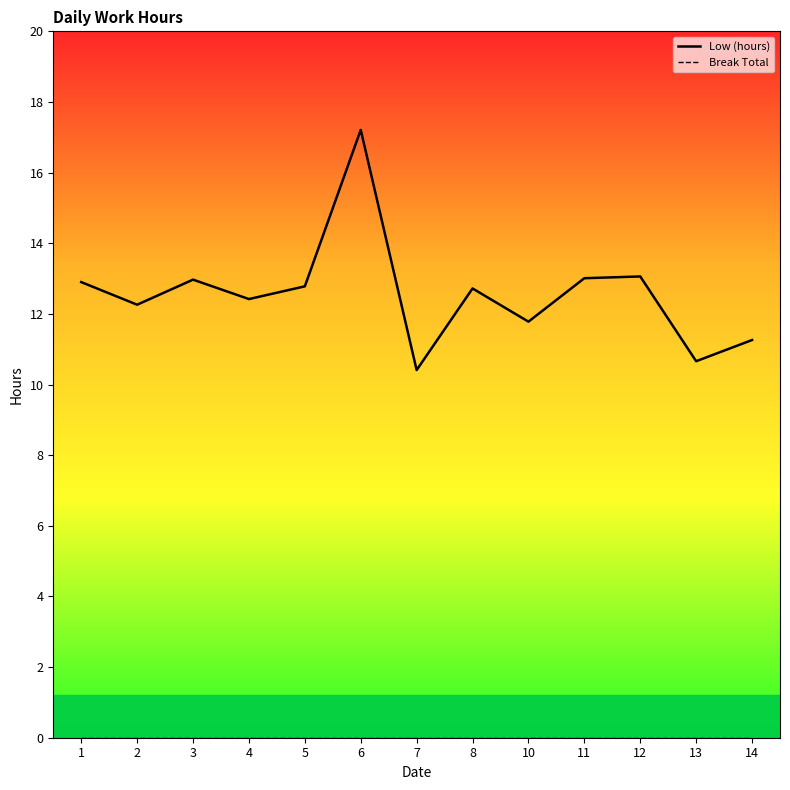

In Low (hours), how many points are lower than both neighbors (excluding endpoints)?

5